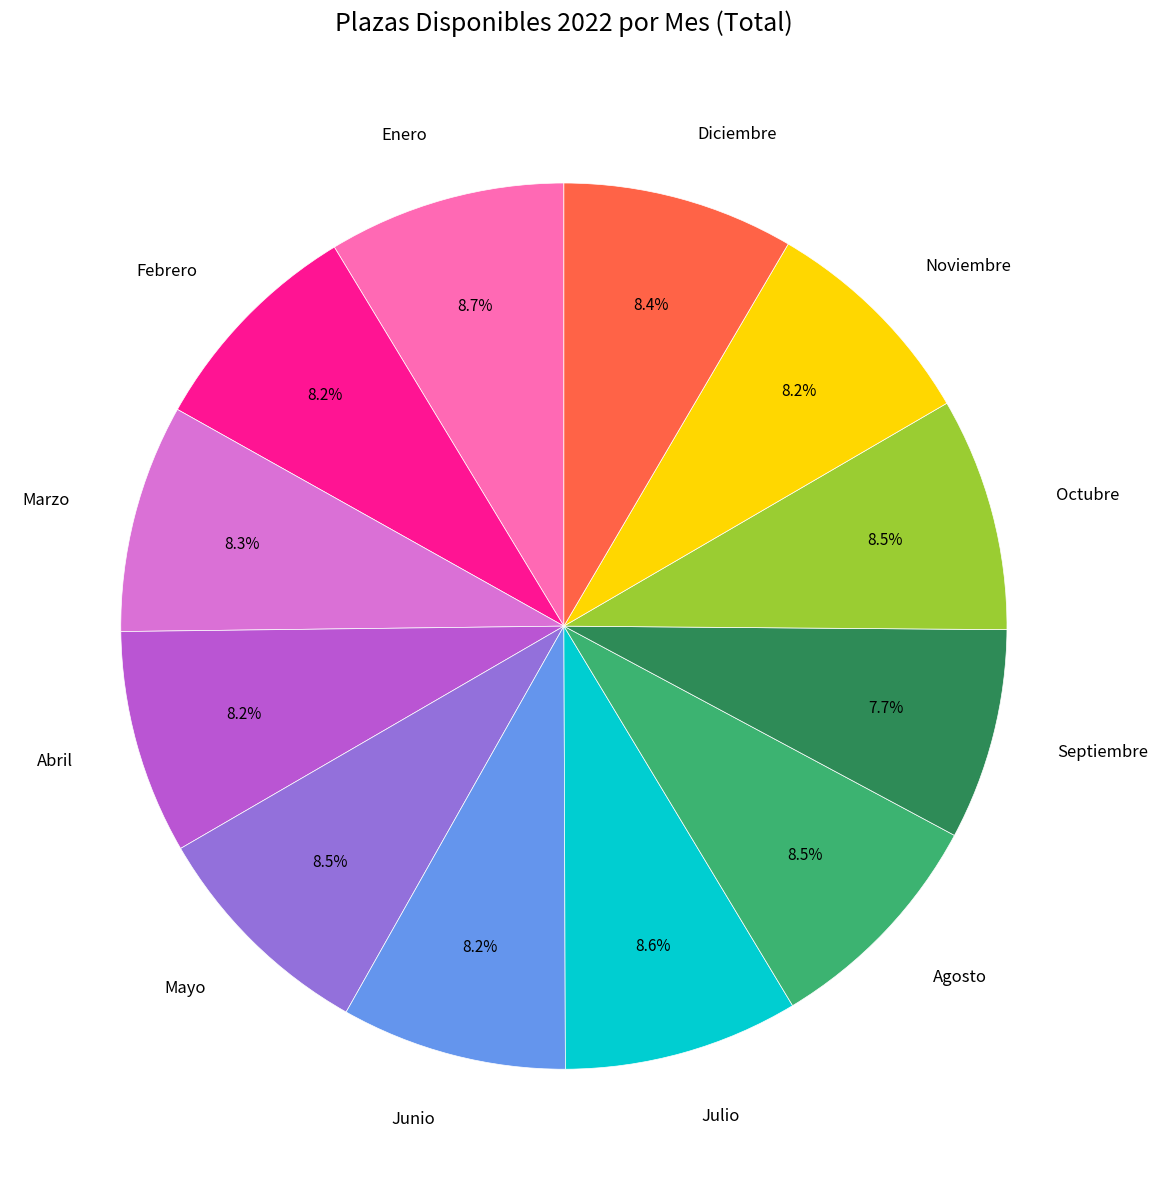

Is it true that Julio is 9% of the pie?

True